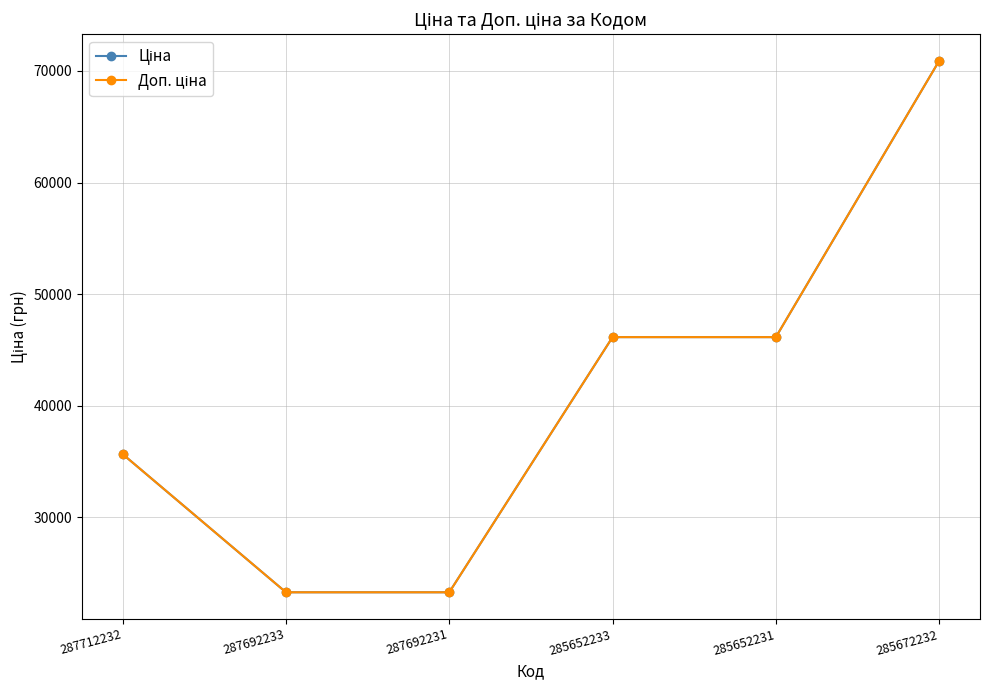

Is this an area chart (filled region under the line)?

No